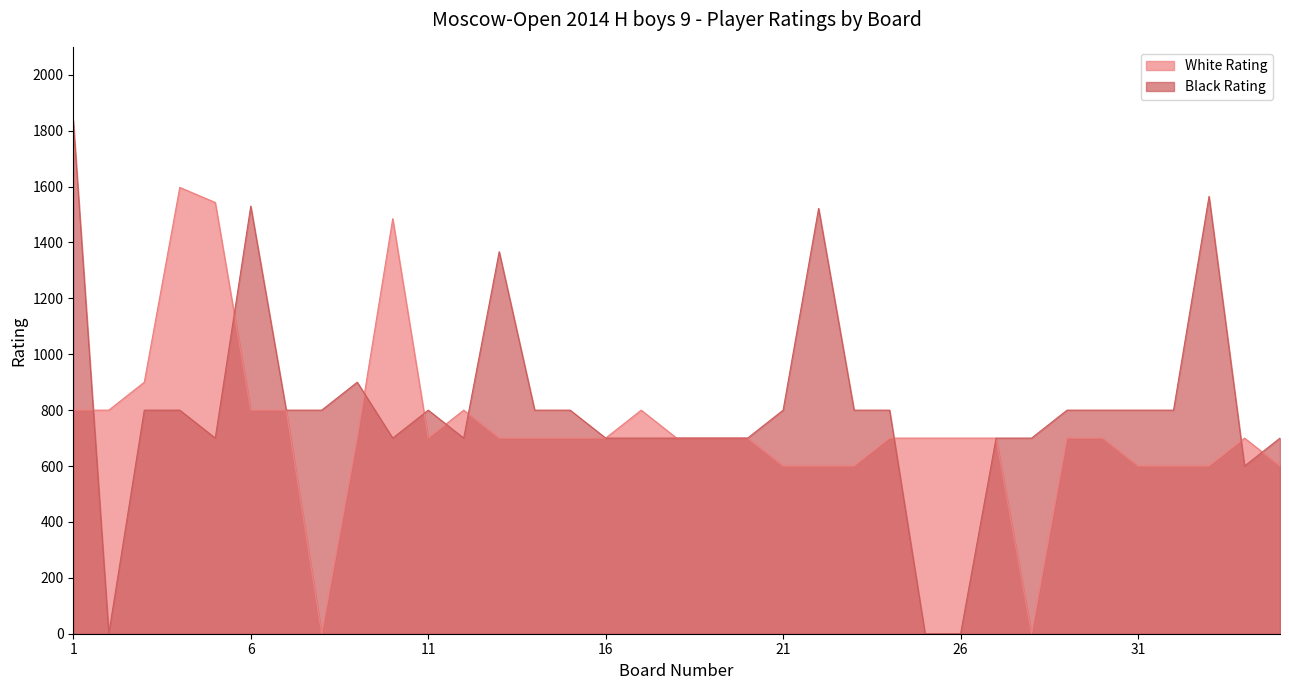

Rank the series by their maximum value, from lowest to highest.

White Rating, Black Rating